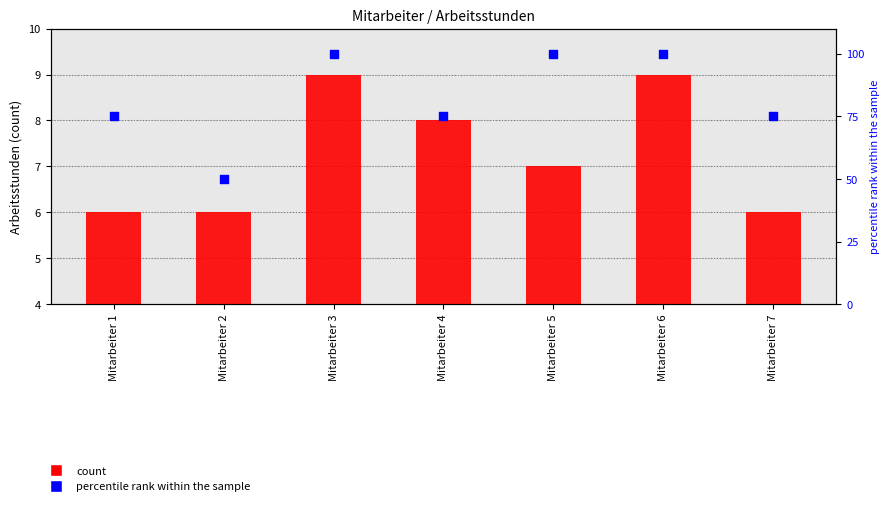

What is the total value across all series at Mitarbeiter 4?

83